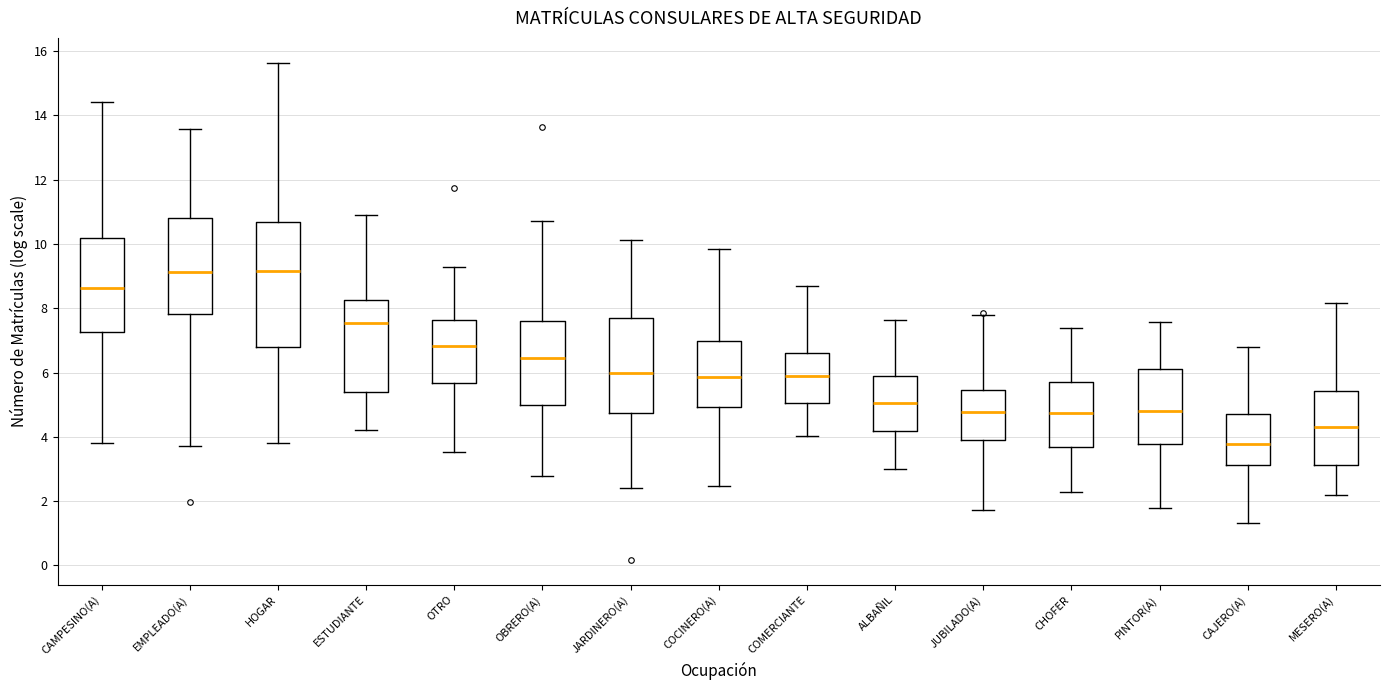

Which box is the tallest, from its lower edge to its upper edge?

HOGAR